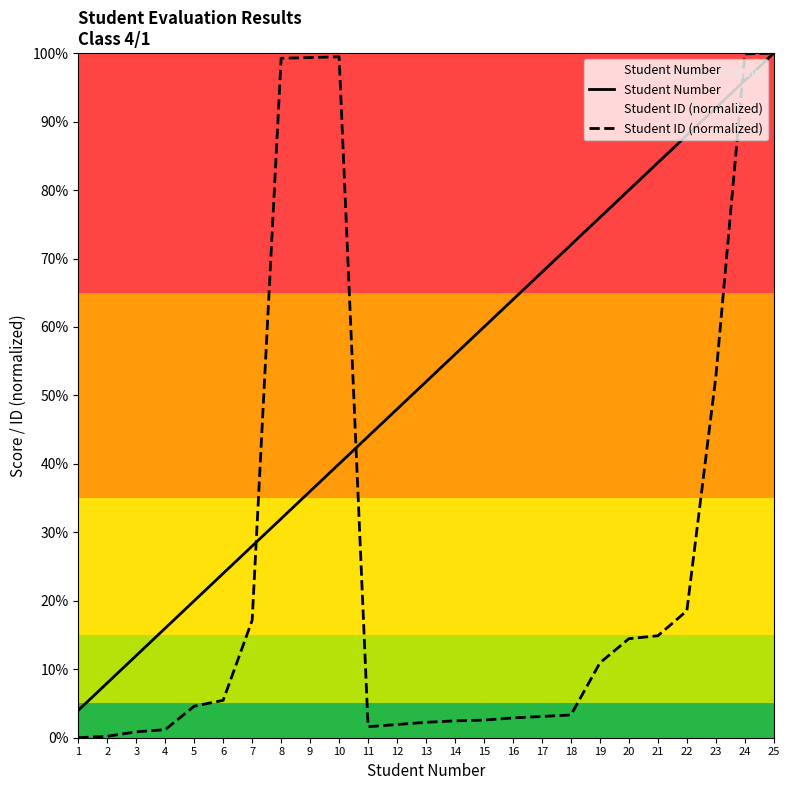

What is the value of the Student Number point at the 15th from the left?

60.0